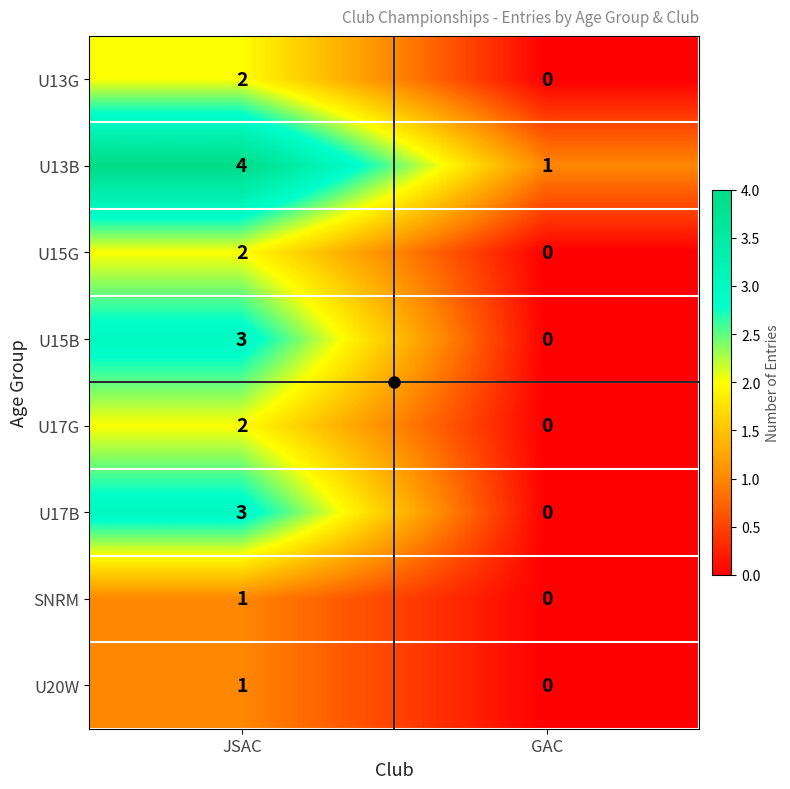

What is the maximum value shown in the chart?

4